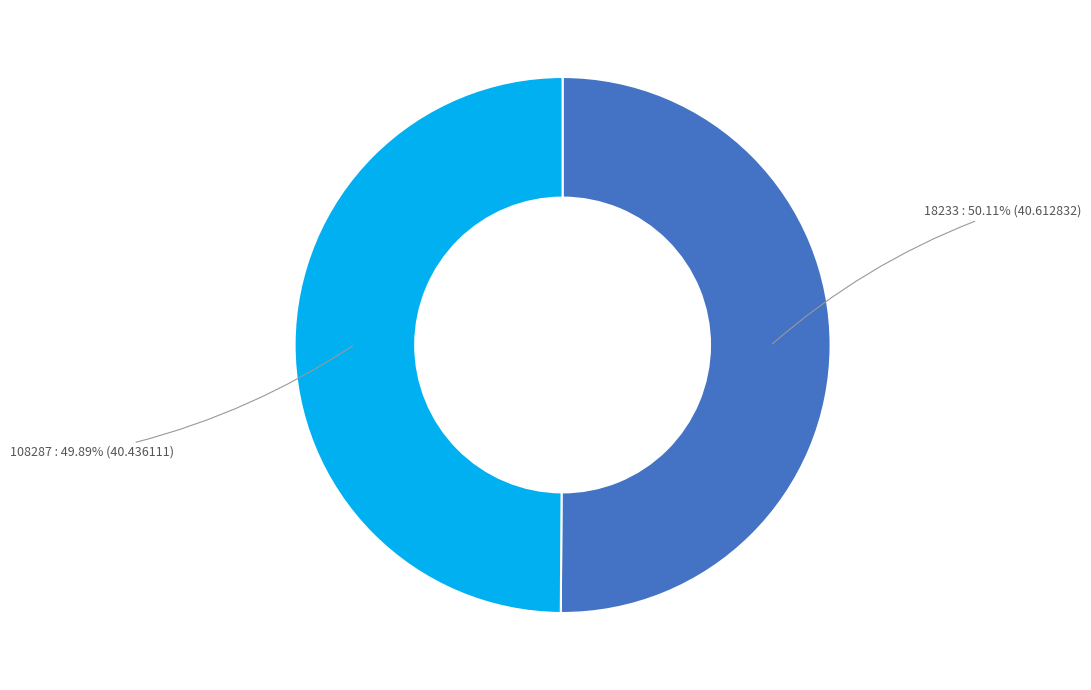

What is the ratio of the value at 108287 to the value at 18233?

1.0